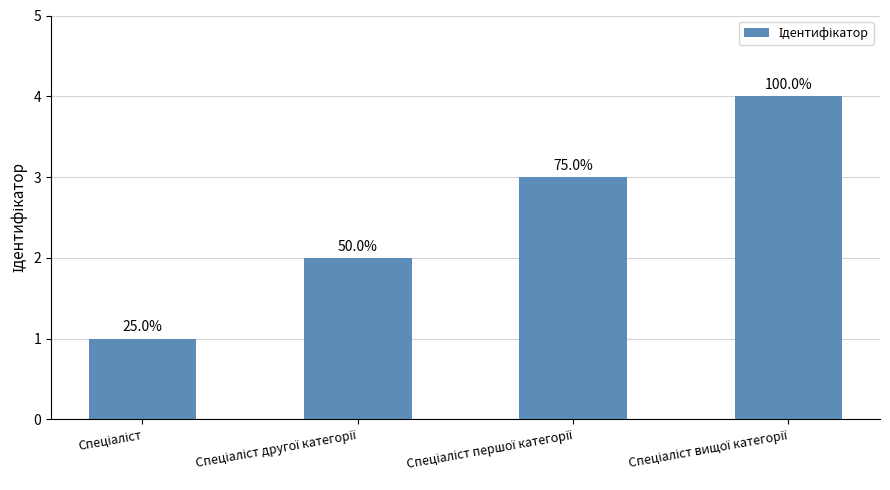

How many values are between 2 and 4?

3